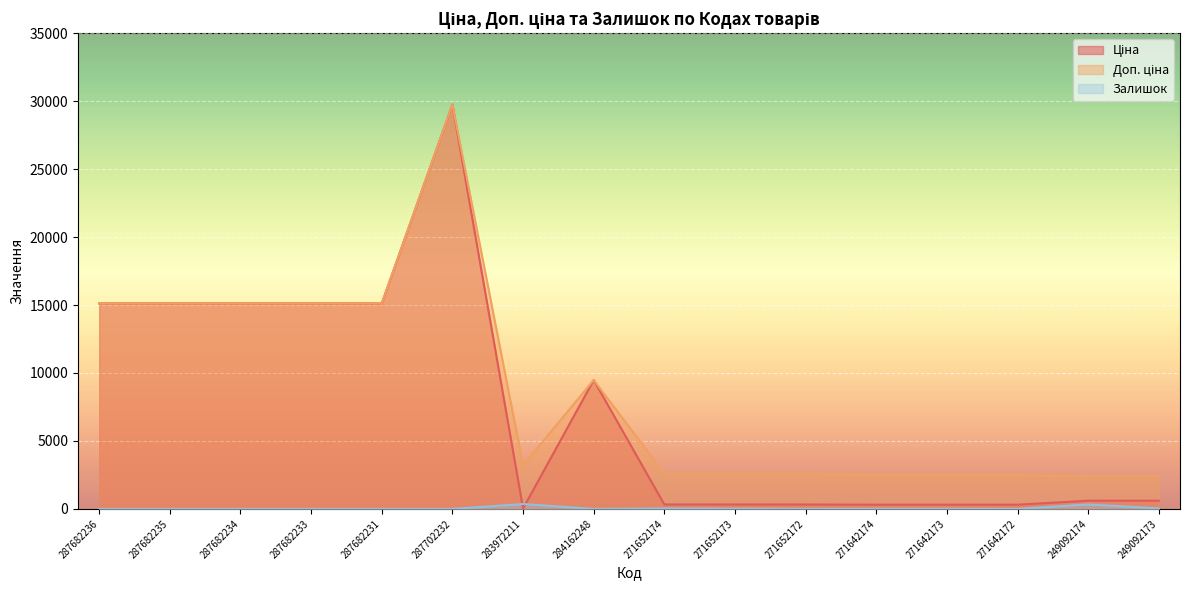

How many values in the Залишок series exceed 4?

7